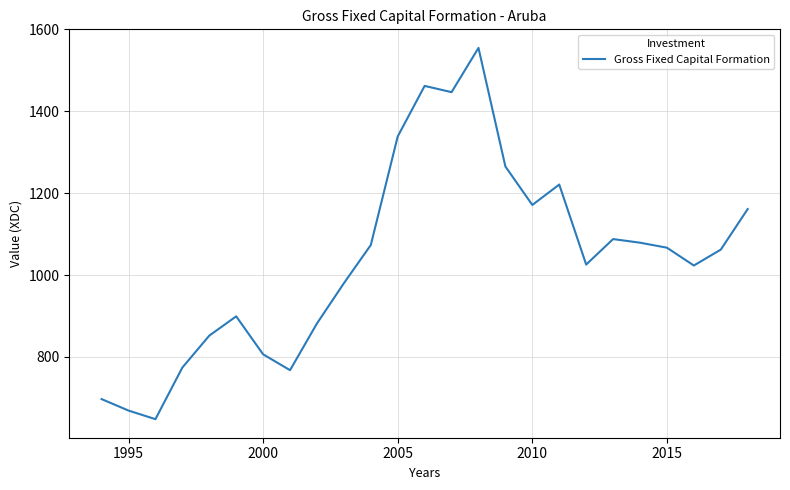

What is the difference between the maximum and minimum values?

906.9